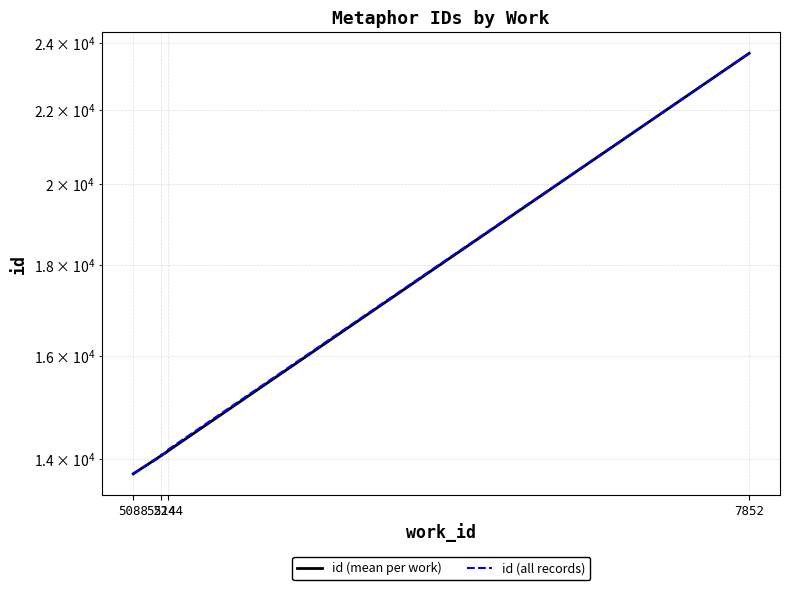

True or false: the data shows 13742 at 5088.

True